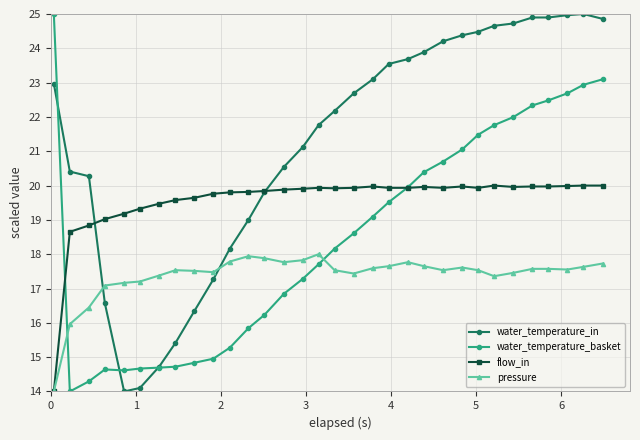

What is the difference between the maximum and second lowest values in the water_temperature_basket series?

10.7